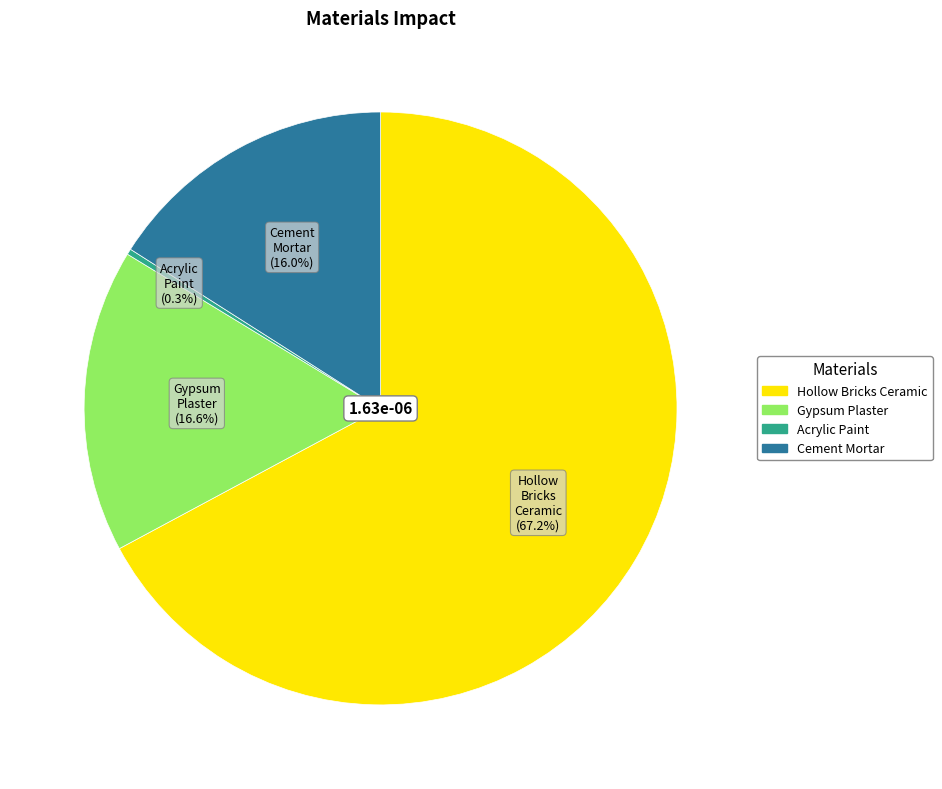

Is there a majority slice in this chart?

Yes